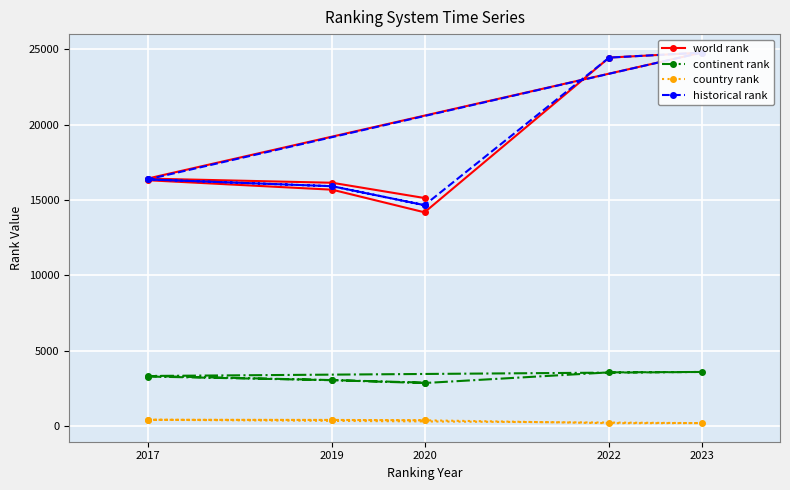

True or false: country rank has a value of 414.0 at 2017.

True